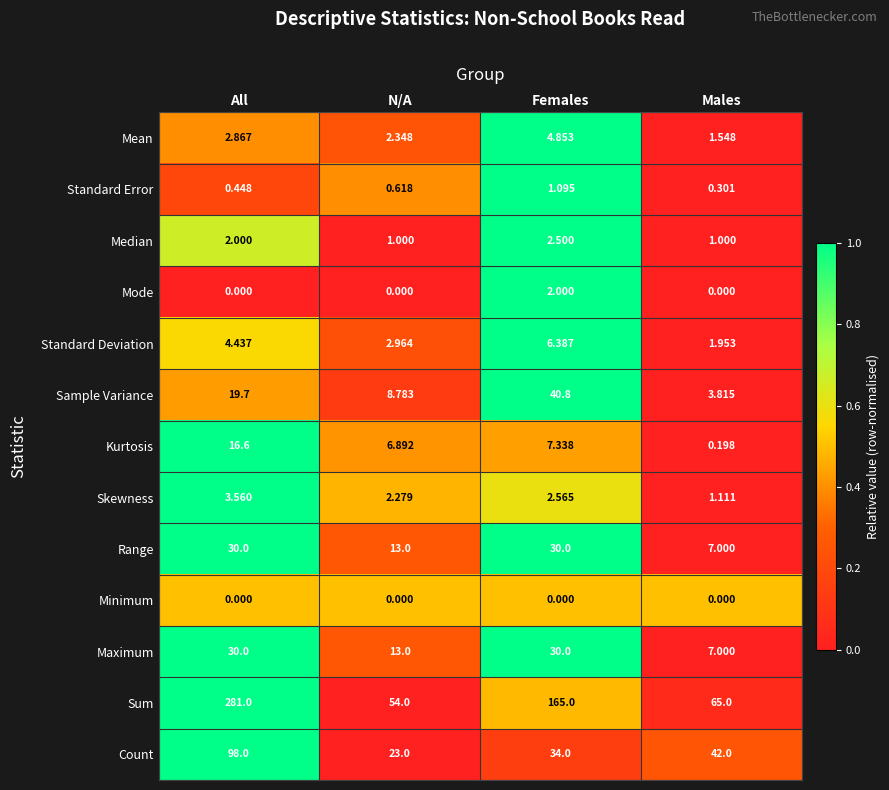

At which category is the sum across all series the highest?

All